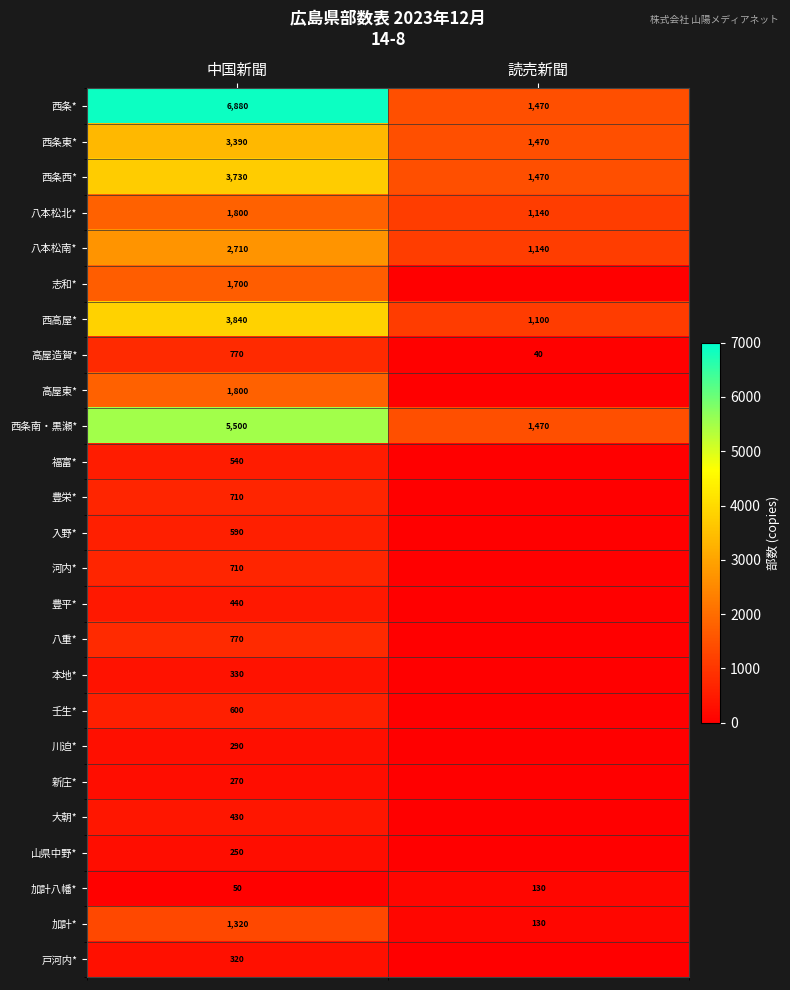

What is the sum of the 西条南・黒瀬* values at 中国新聞 and 読売新聞?

6970